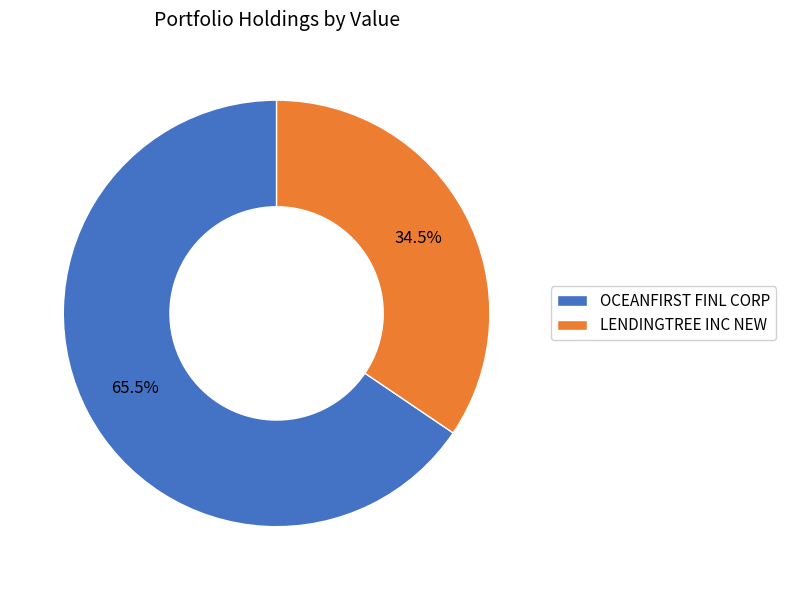

Which category has the smallest portion of the pie?

LENDINGTREE INC NEW